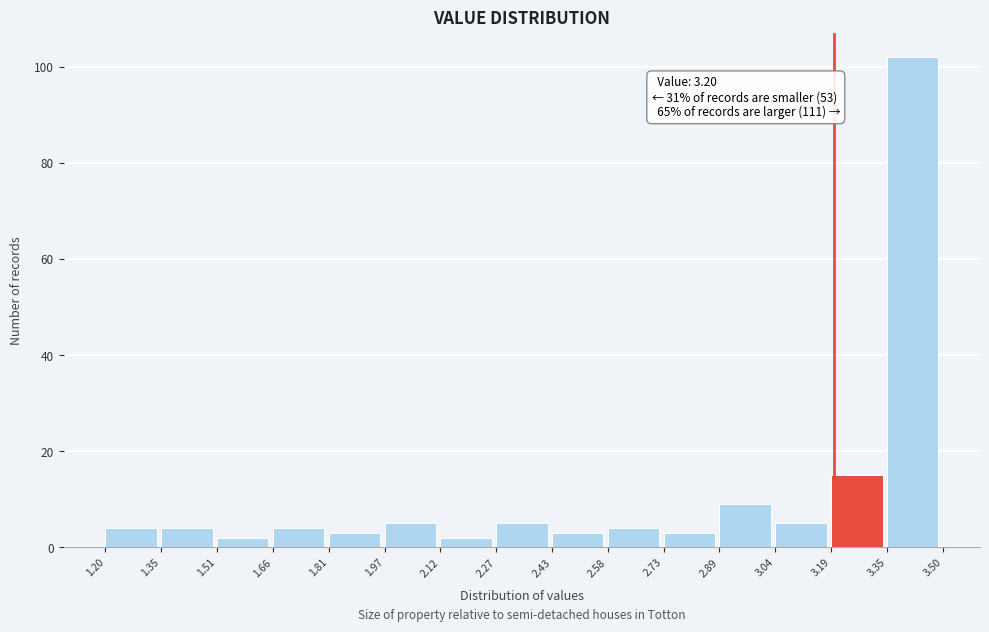

Over which range of the x-axis is the bar tallest?

3.35 to 3.50